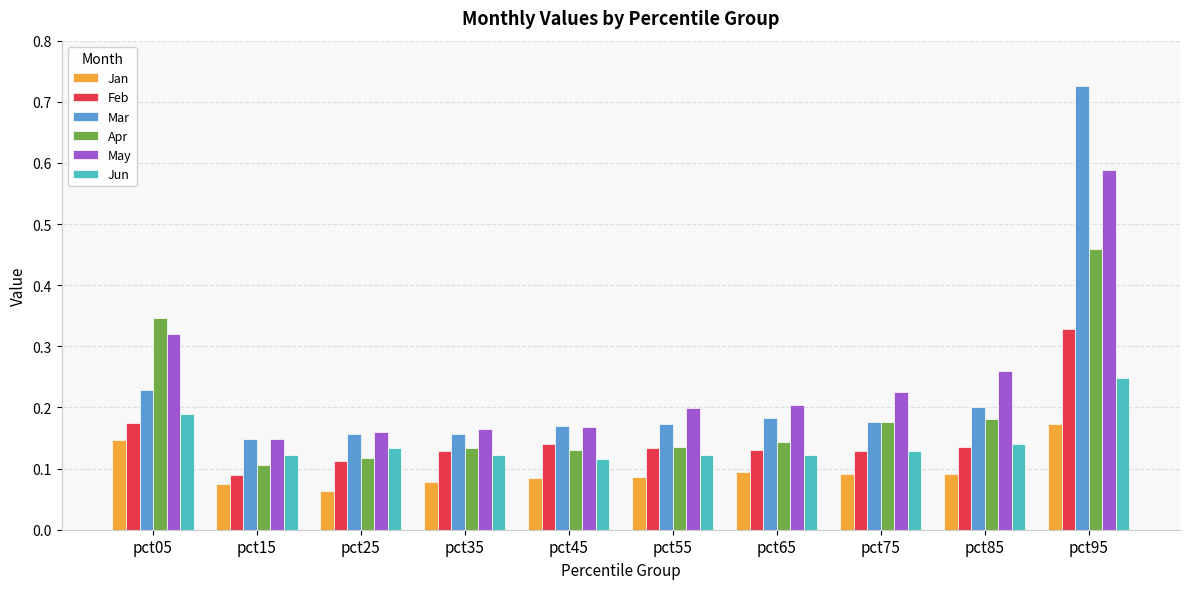

Which series has the widest spread of values?

Mar